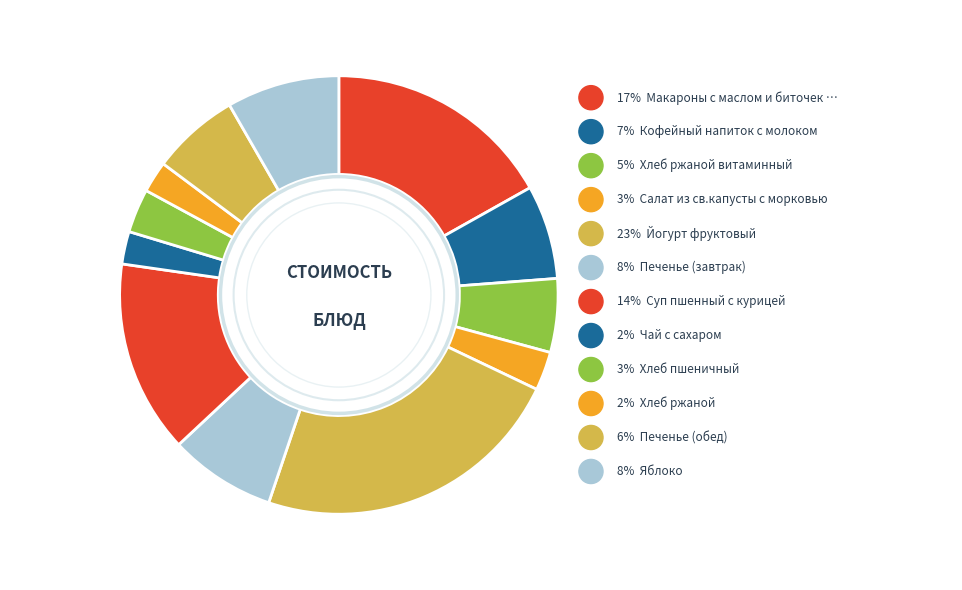

What portion of the pie excludes Кофейный напиток с молоком?

93.1%